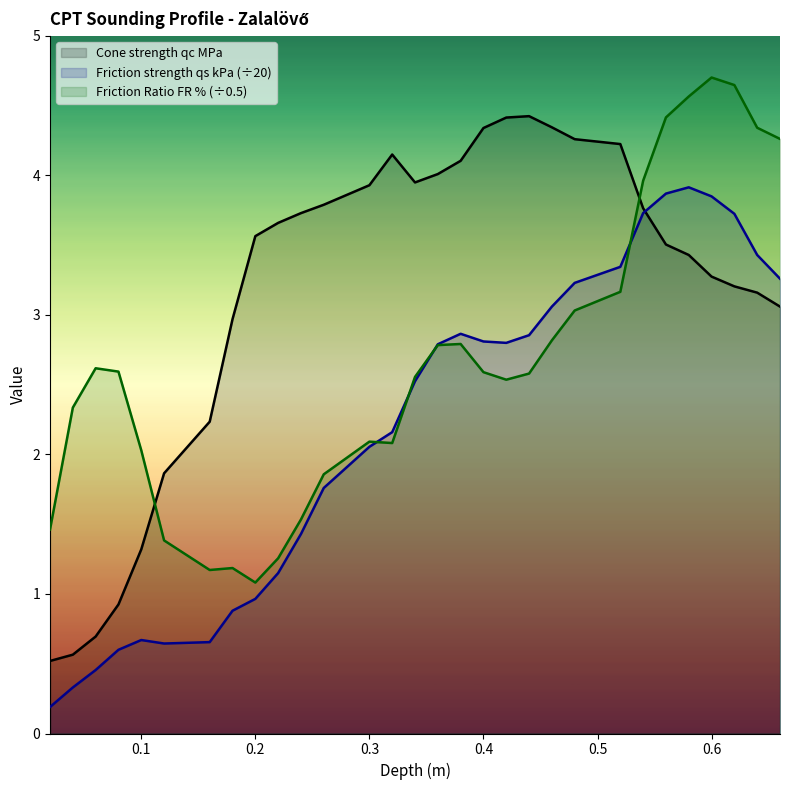

What is the label of the 15th point from the right?

0.36